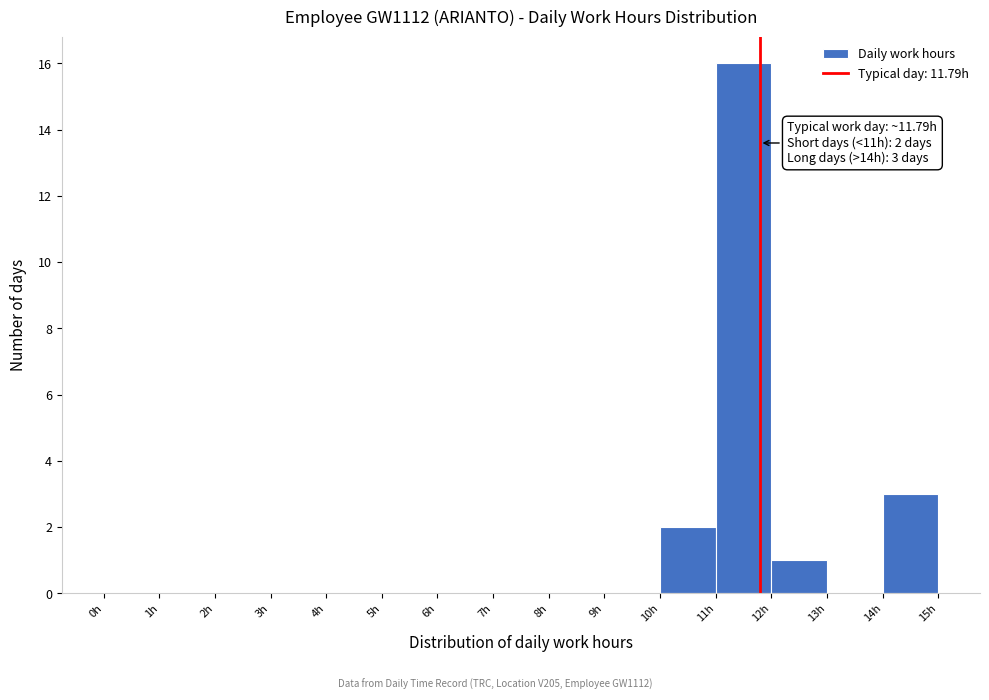

Which range on the x-axis has the tallest bar?

11 to 12